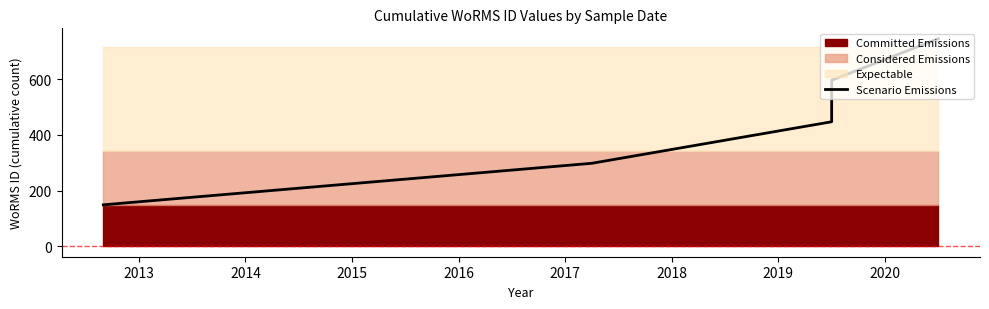

What is the maximum value shown in the chart?

745.0